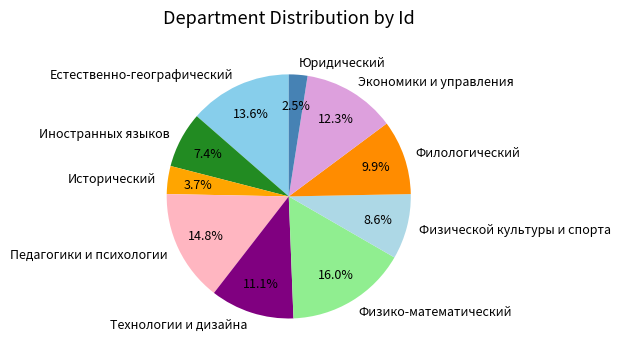

Does Юридический represent more than half of the total?

No